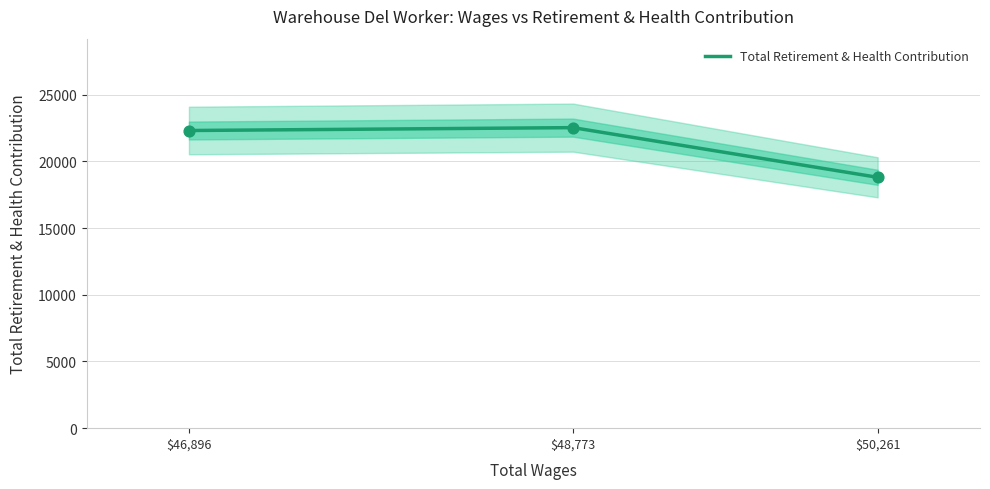

Which has a higher value, $50,261 or $46,896?

$46,896